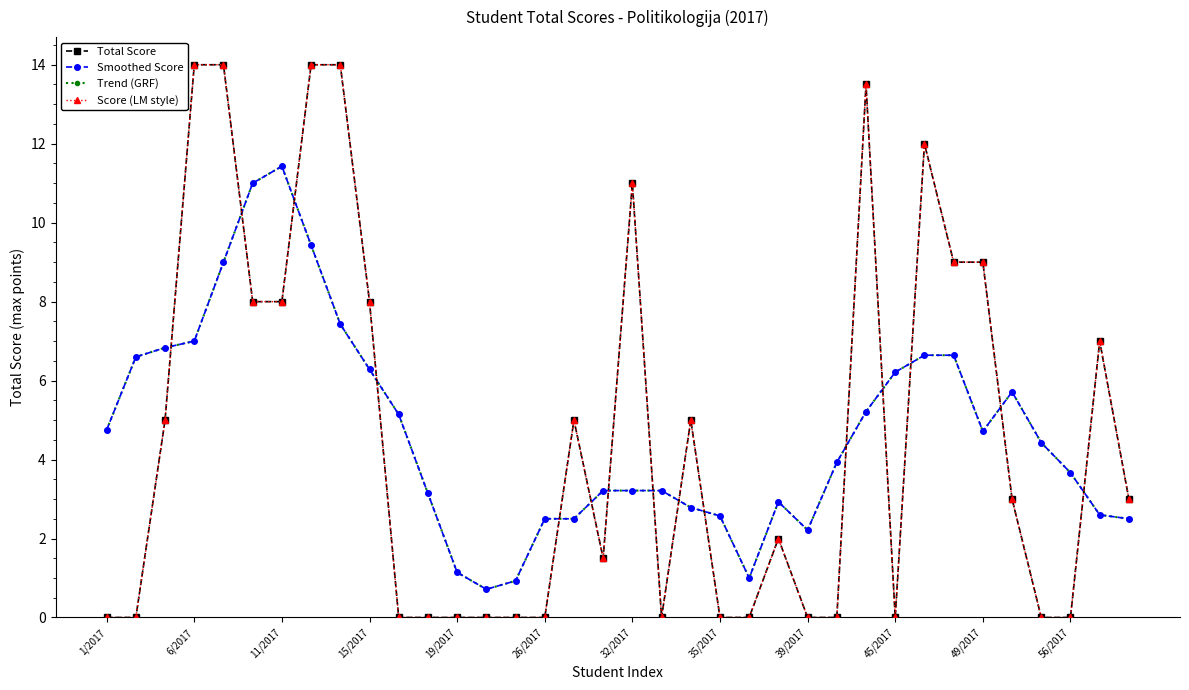

Is this an area chart (filled region under the line)?

No